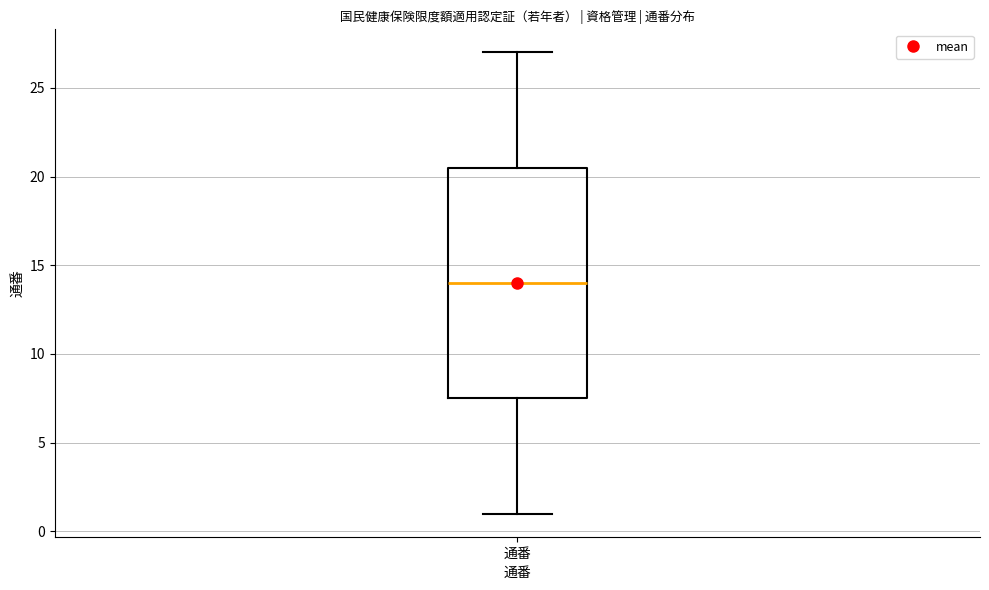

Read this box plot against the y-axis: the position of the median line, the range covered by the box, and the ends of both whiskers. The values are not printed on the chart, so give them approximately, as read against the axis.

median 14.0, box 7.5 to 20.5, whiskers 1.0 to 27.0